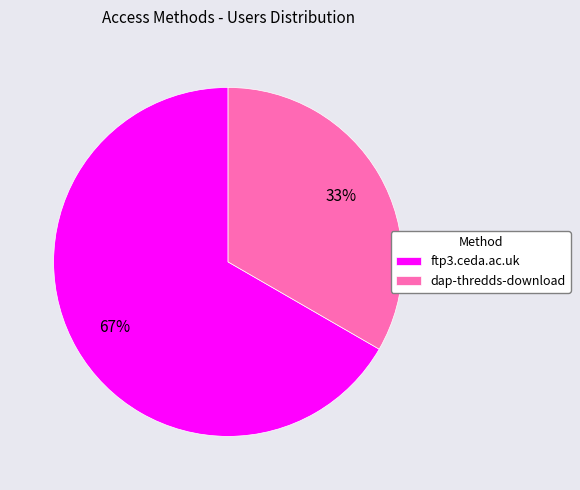

To the nearest percent, what is the average slice percentage?

50%